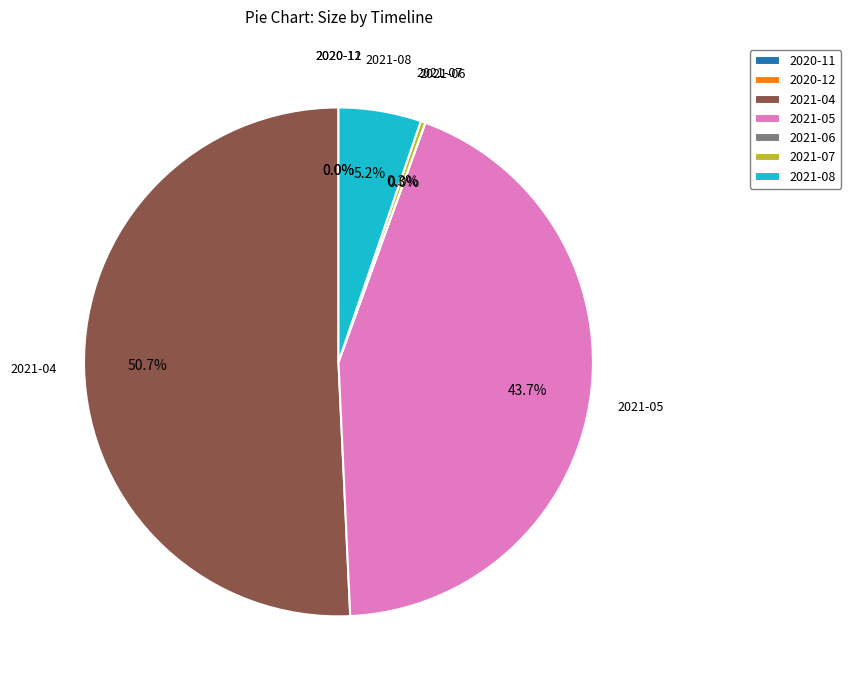

Combined, do 2021-08 and 2021-05 account for over 50%?

No